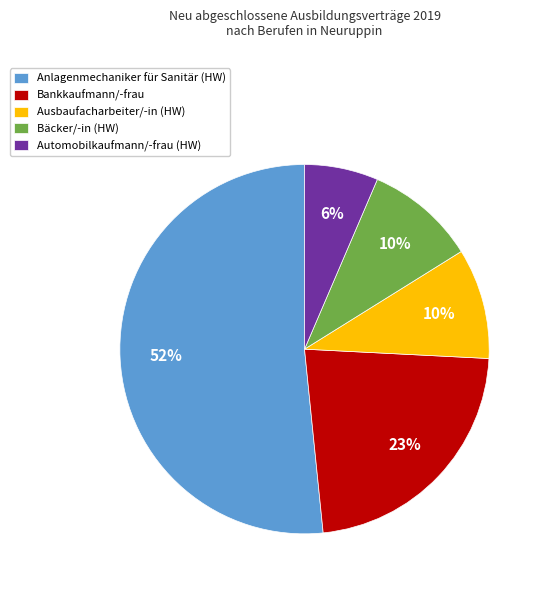

The Ausbaufacharbeiter/-in (HW) slice represents 27% of the pie. True or false?

False